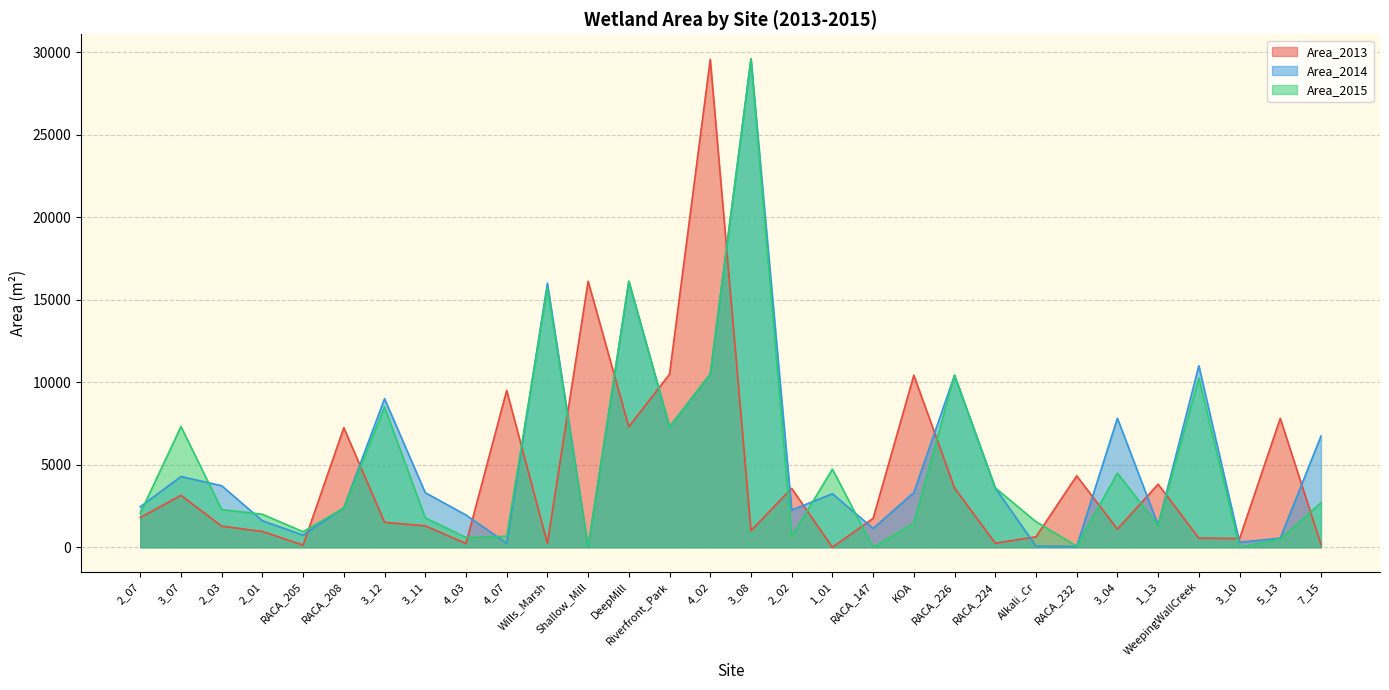

Between which two adjacent categories do Area_2014 and Area_2013 first intersect?

RACA_205 and RACA_208